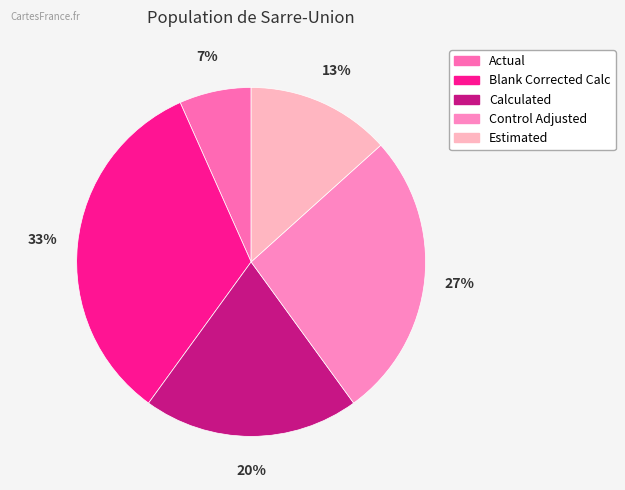

The Control Adjusted slice represents 27% of the pie. True or false?

True